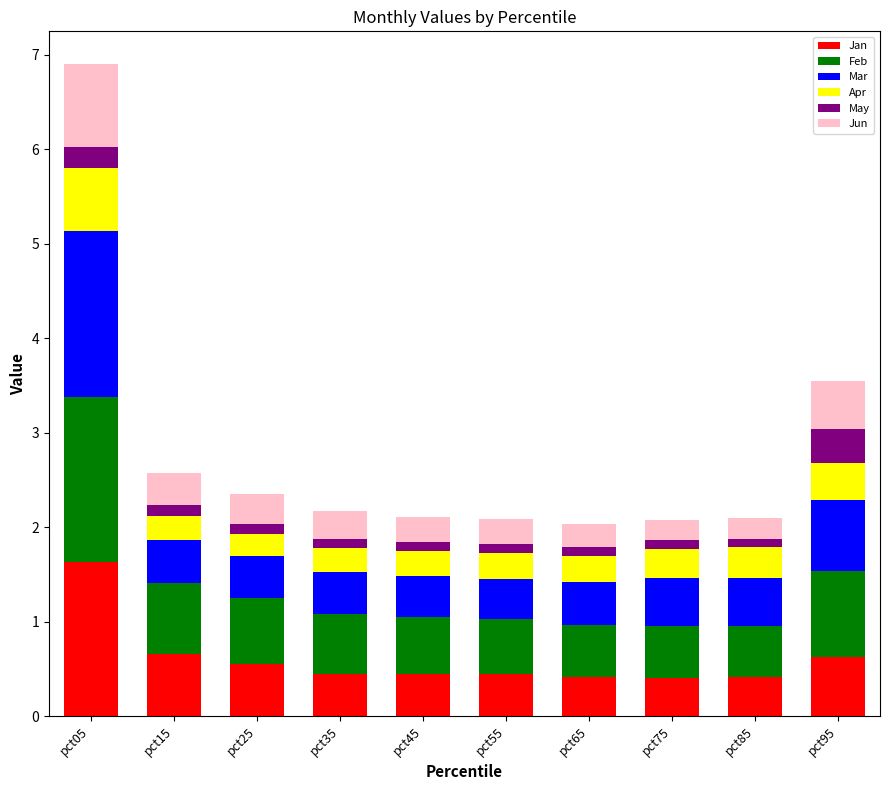

How many bars are there in total?

10